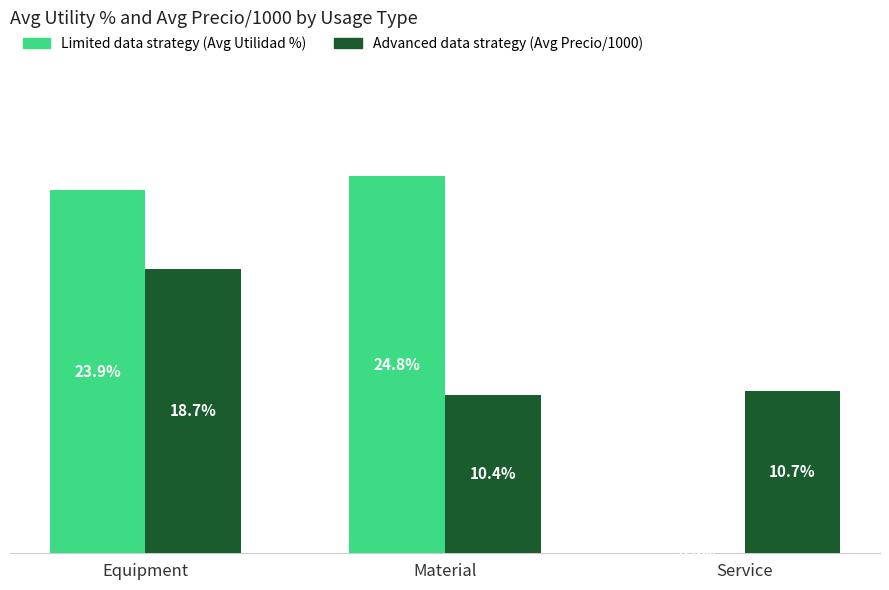

At which category is the sum across all series the highest?

Equipment